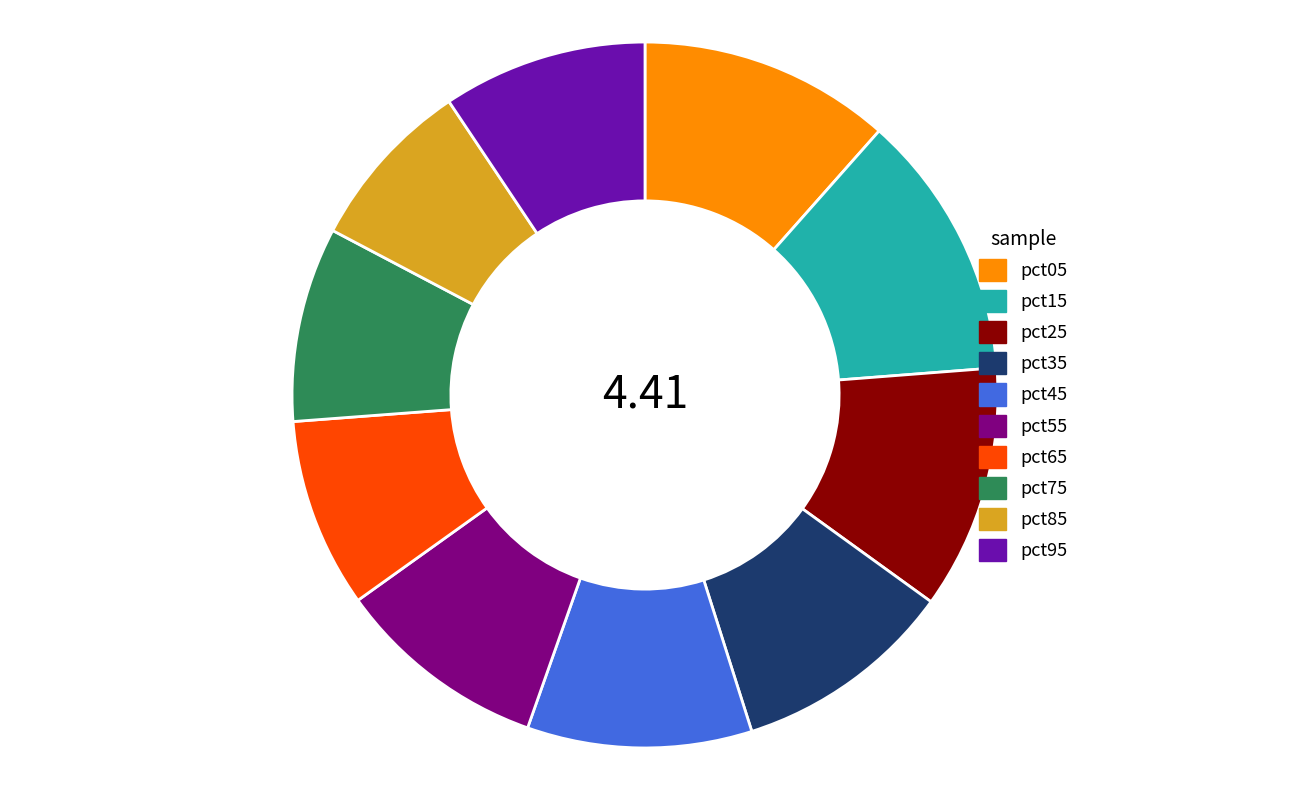

Count the number of slices in the pie.

10